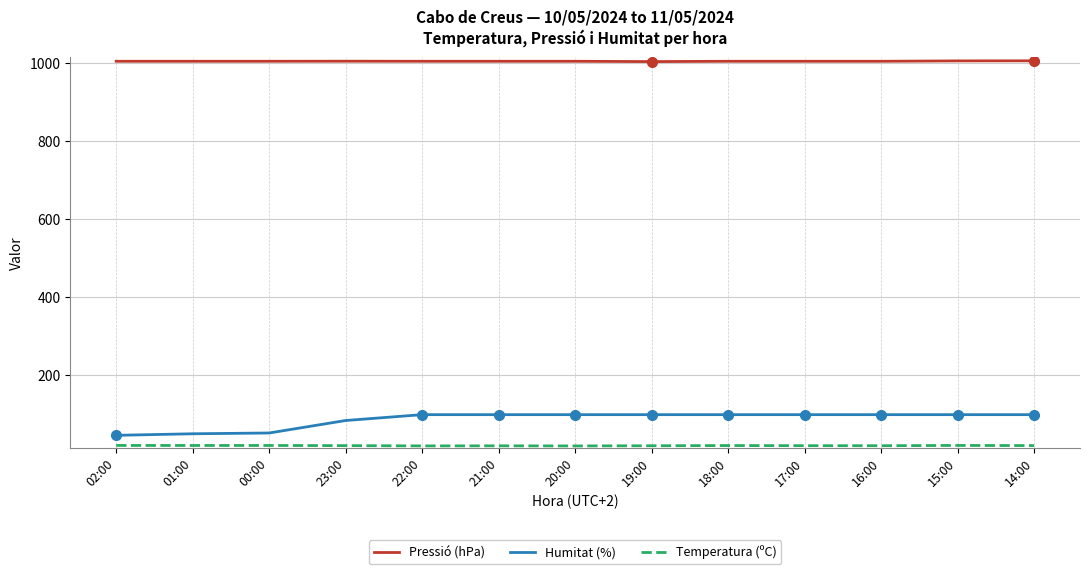

What is the spread (max minus min) of values at 02:00?

984.9